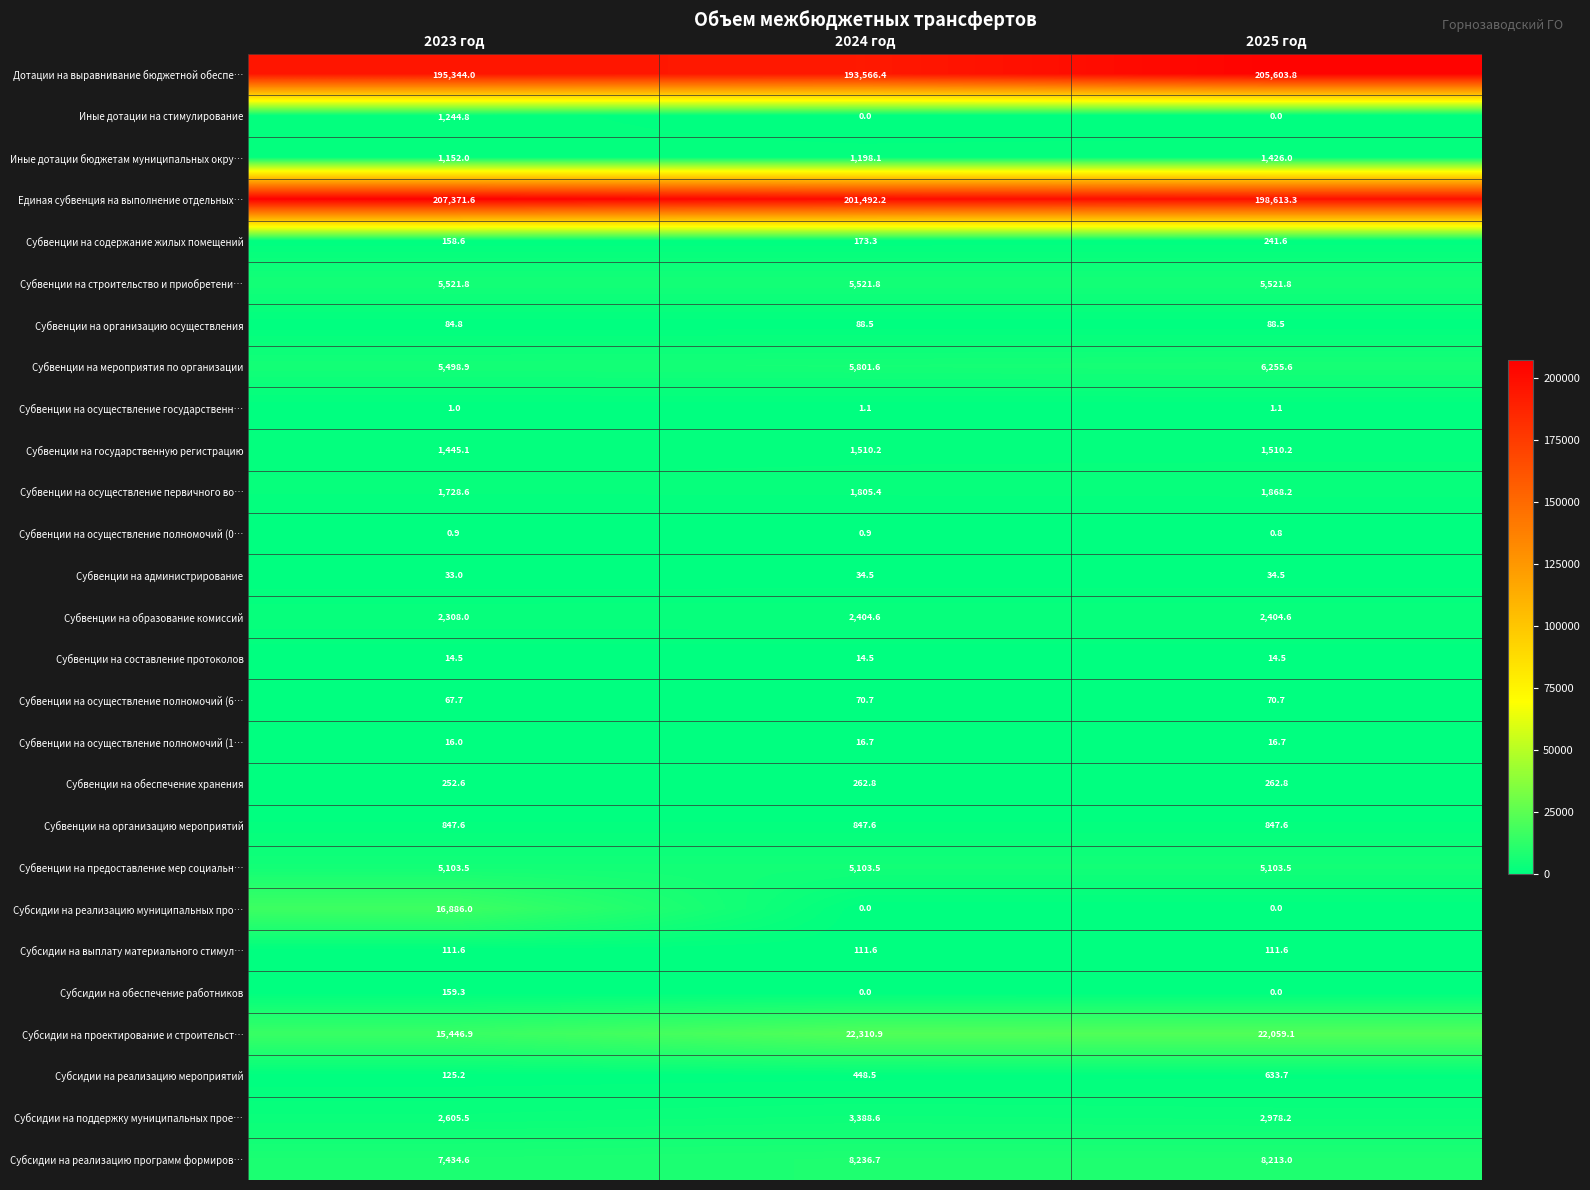

What is the spread (max minus min) of values at 2024 год?

201492.2